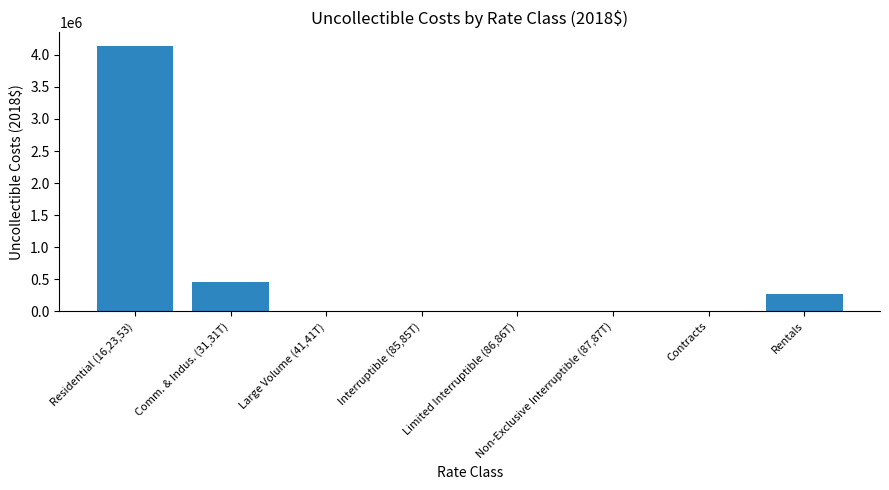

What is the sum of all values?

4878337.2